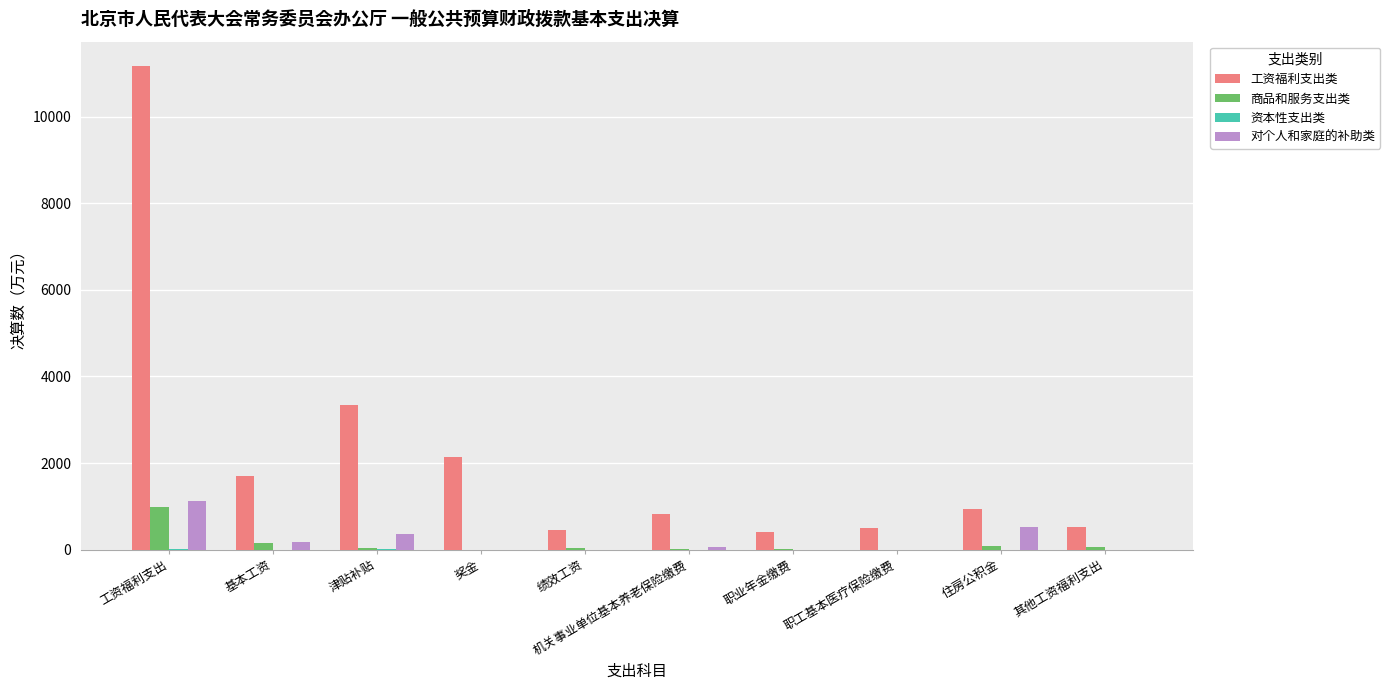

What is the sum of all 商品和服务支出类 values?

1375.0